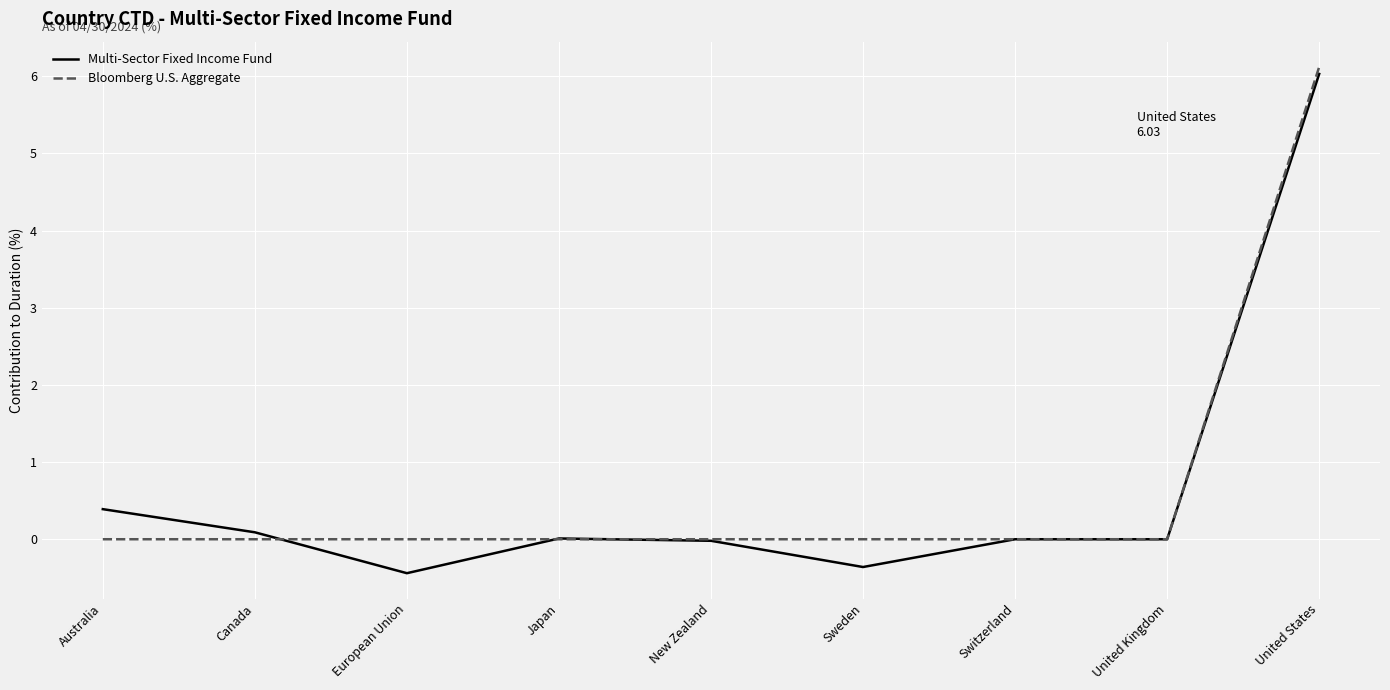

After their last crossing, which series has the higher values: Bloomberg U.S. Aggregate or Multi-Sector Fixed Income Fund?

Bloomberg U.S. Aggregate